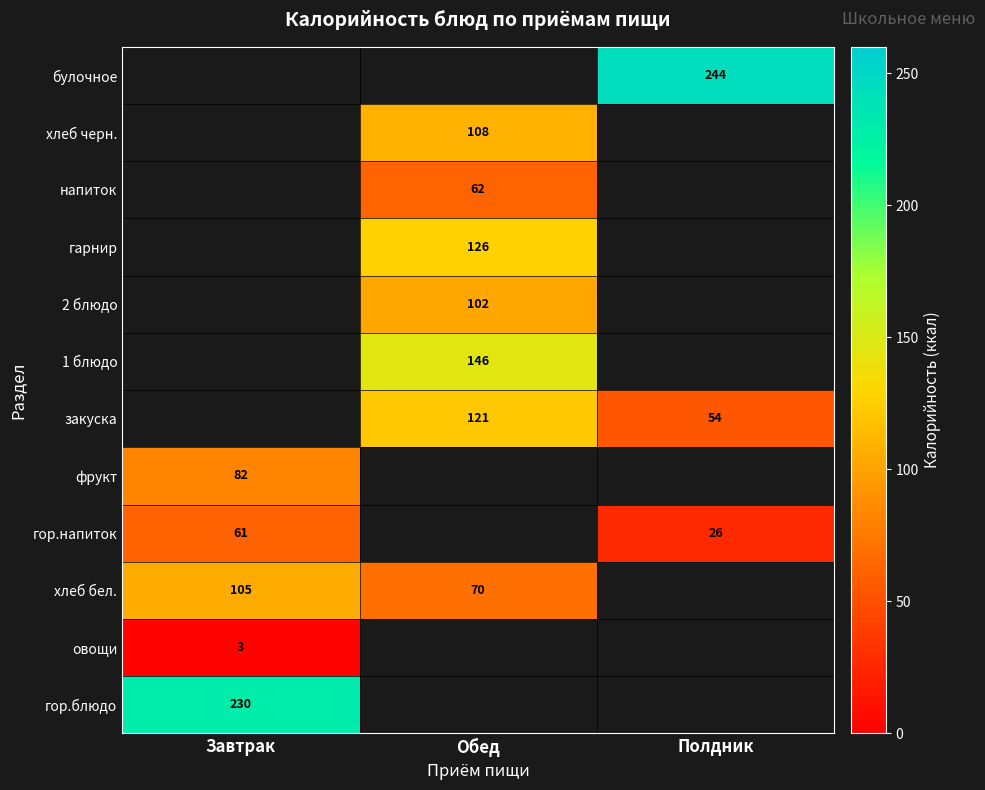

How many categories are shown in the chart?

3